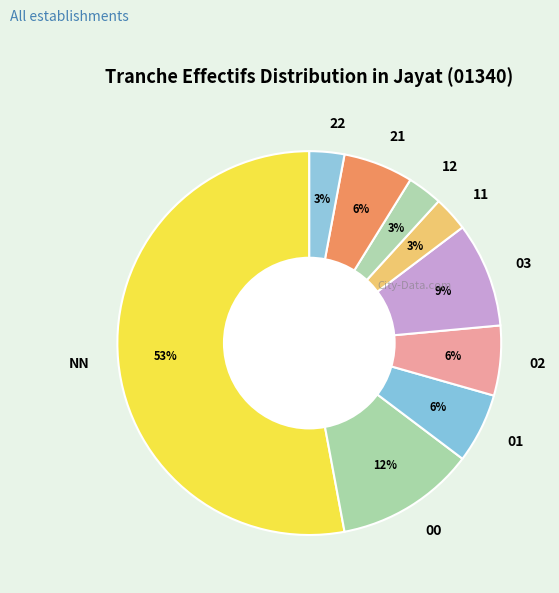

Which slice is the largest?

NN